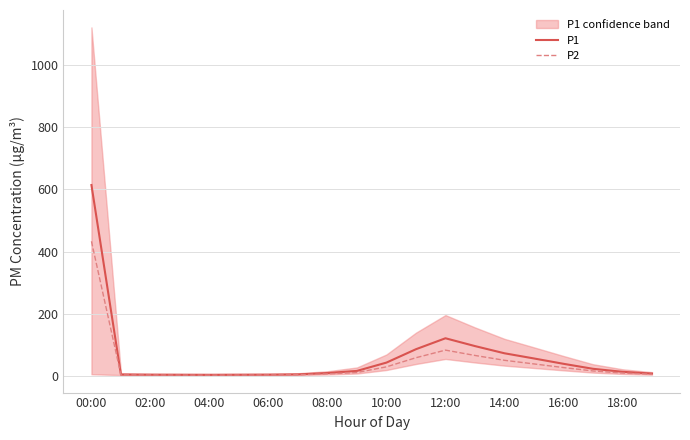

At which label does P2 first exceed 10?

00:00